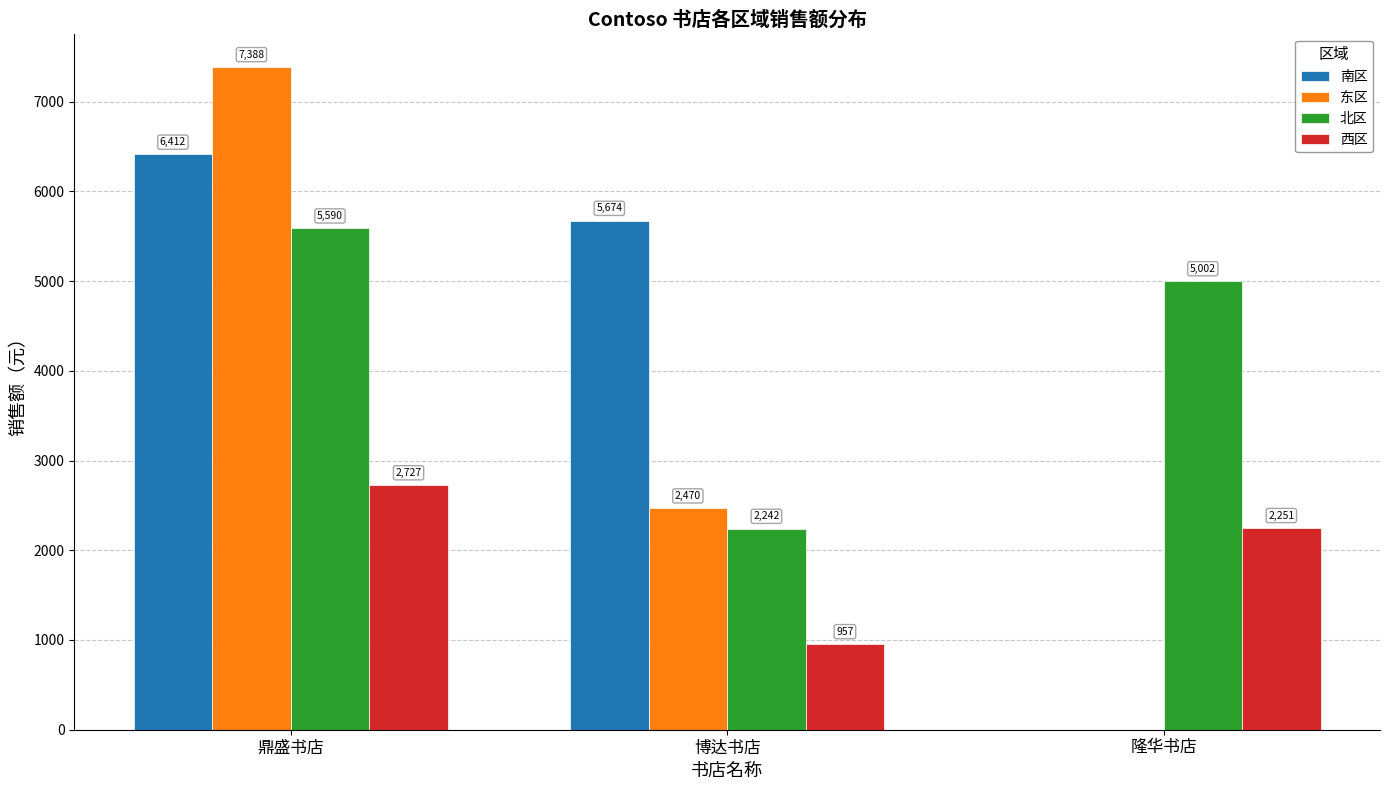

Count the number of data series in this chart.

4